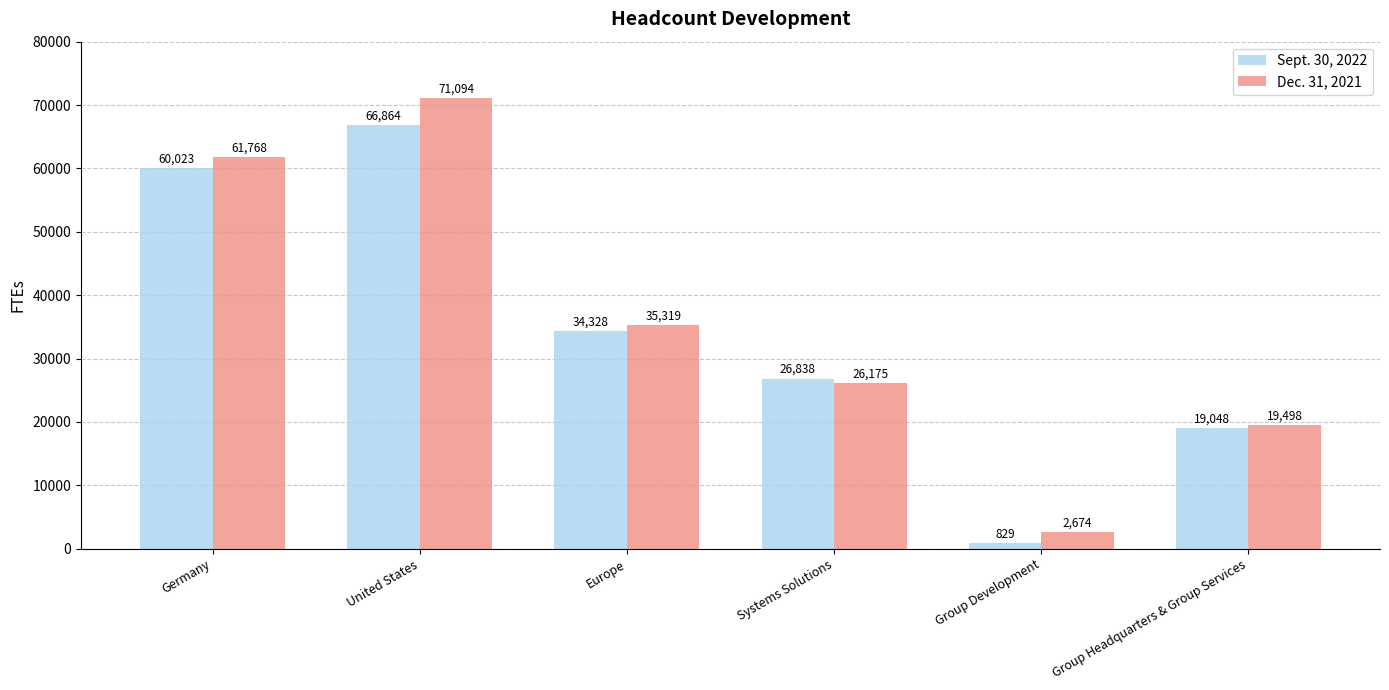

What value does the Dec. 31, 2021 series have at United States, to the nearest 50?

71100